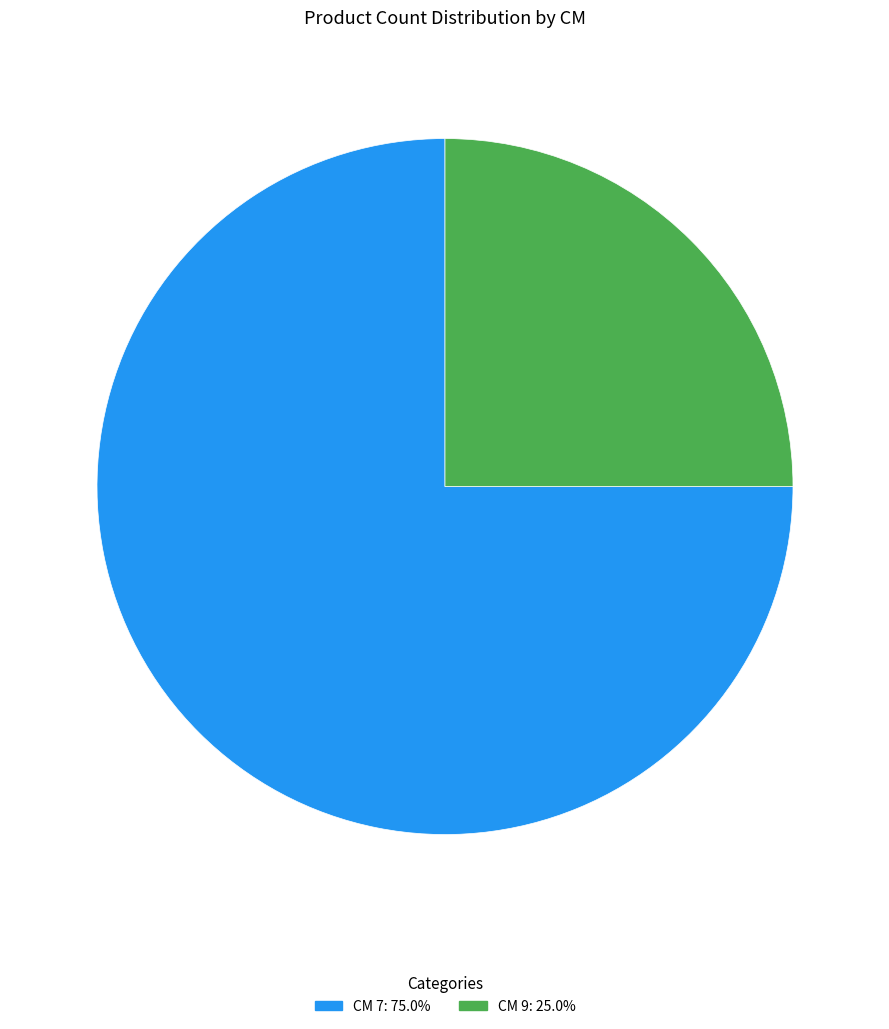

Does any single category account for the majority?

Yes